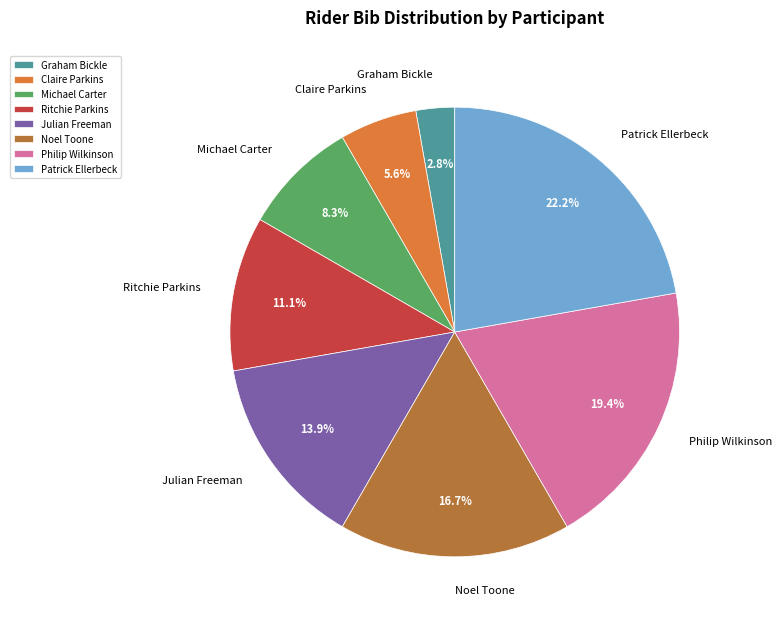

To the nearest percent, what is the combined percentage of Michael Carter and Graham Bickle?

11%